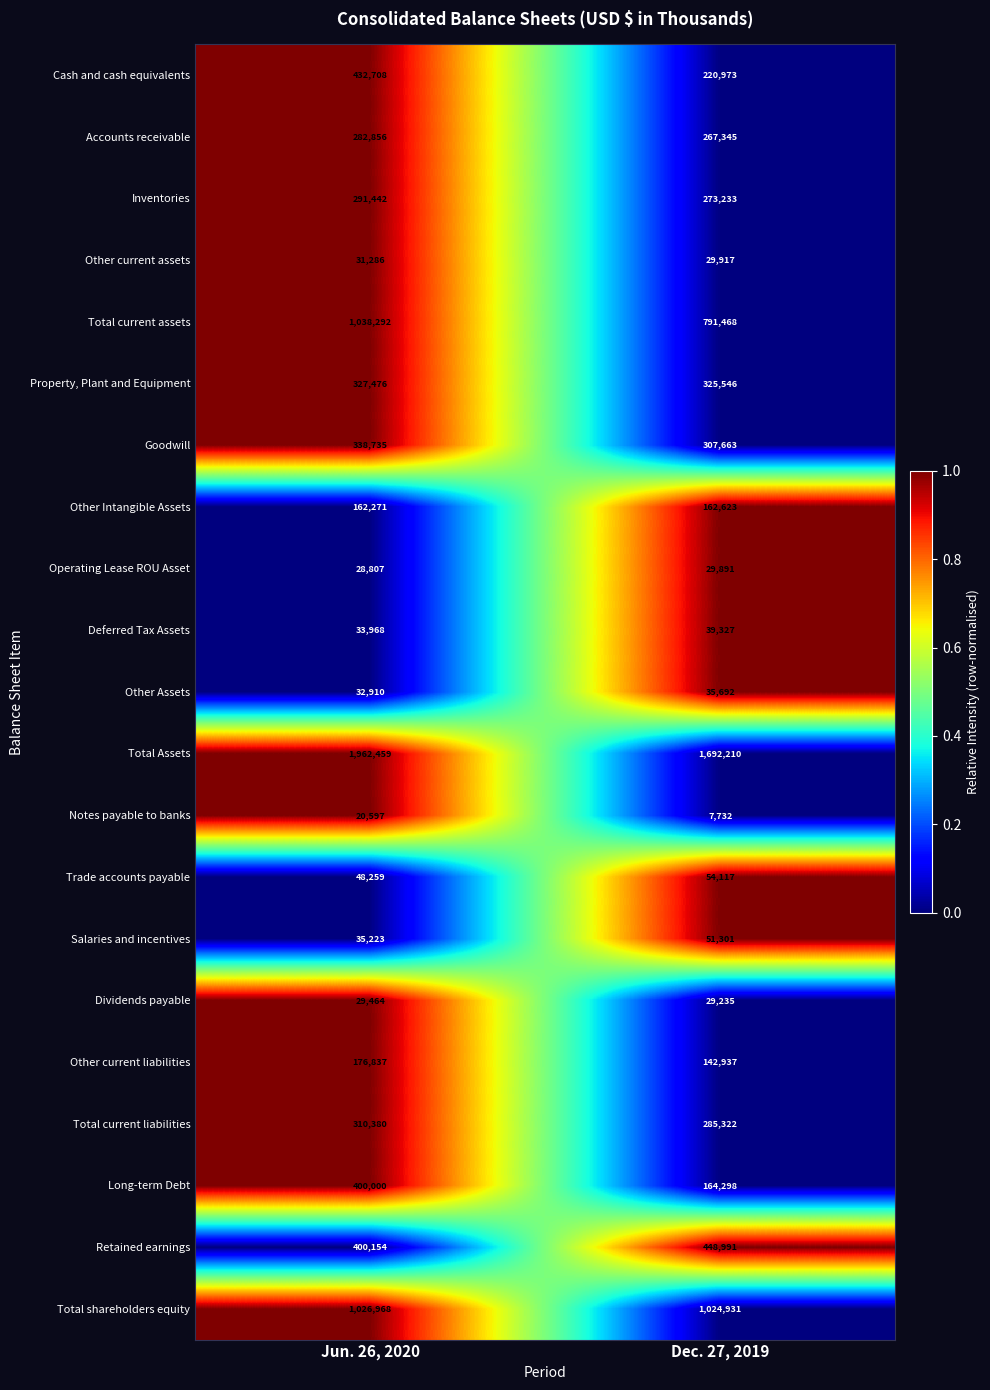

What value does the Salaries and incentives series have at Jun. 26, 2020, to the nearest 100?

35200